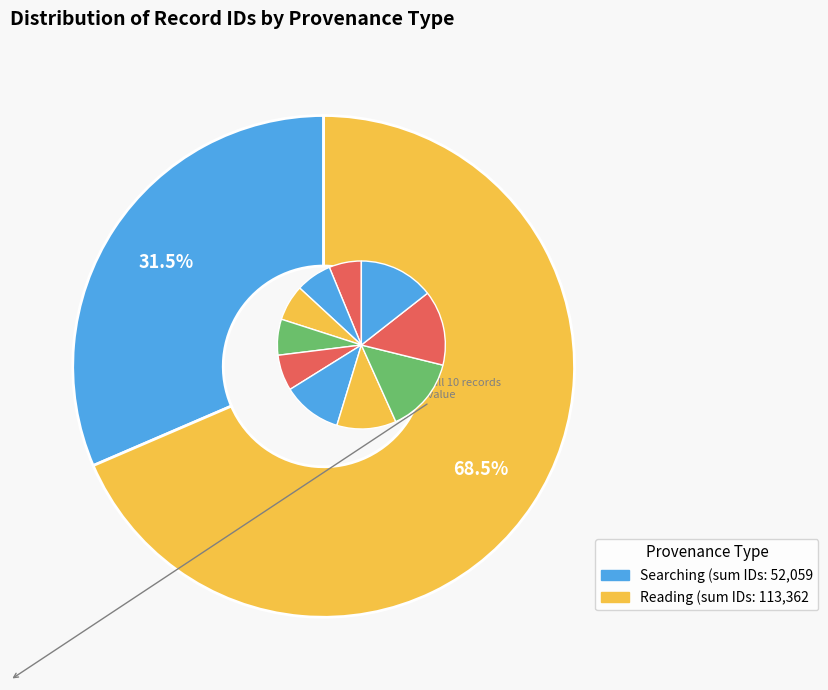

The Searching (rule/reason) B slice represents 12% of the pie. True or false?

False